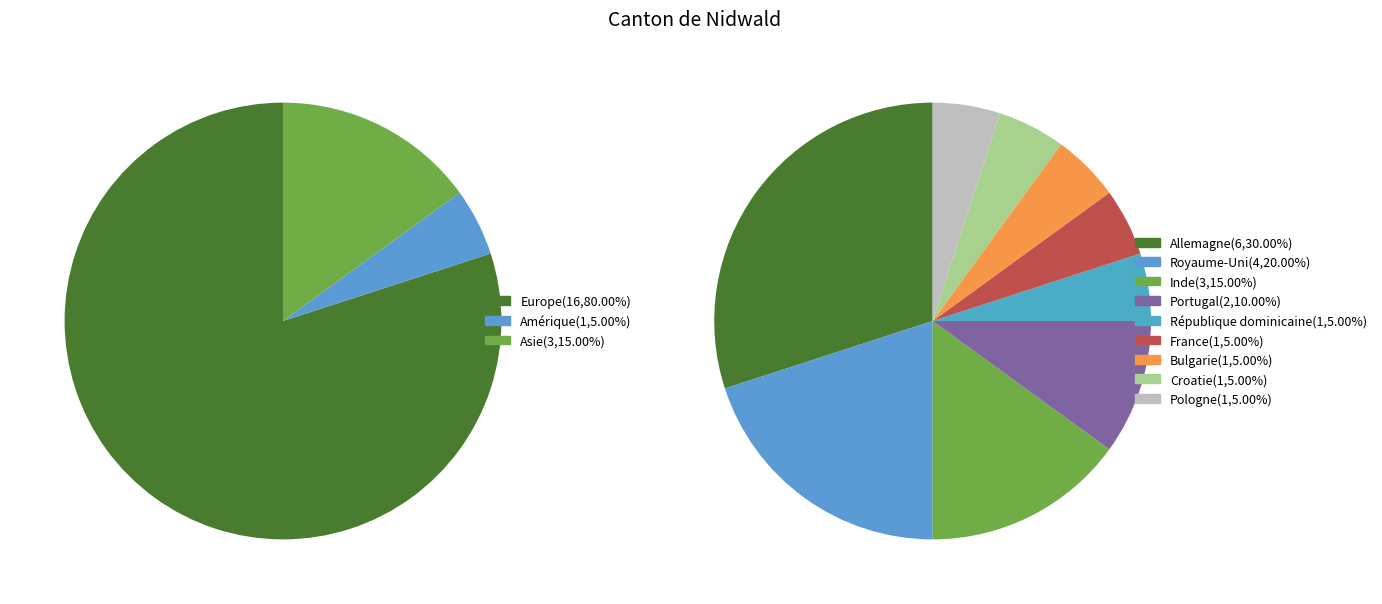

Is there a majority slice in this chart?

Yes